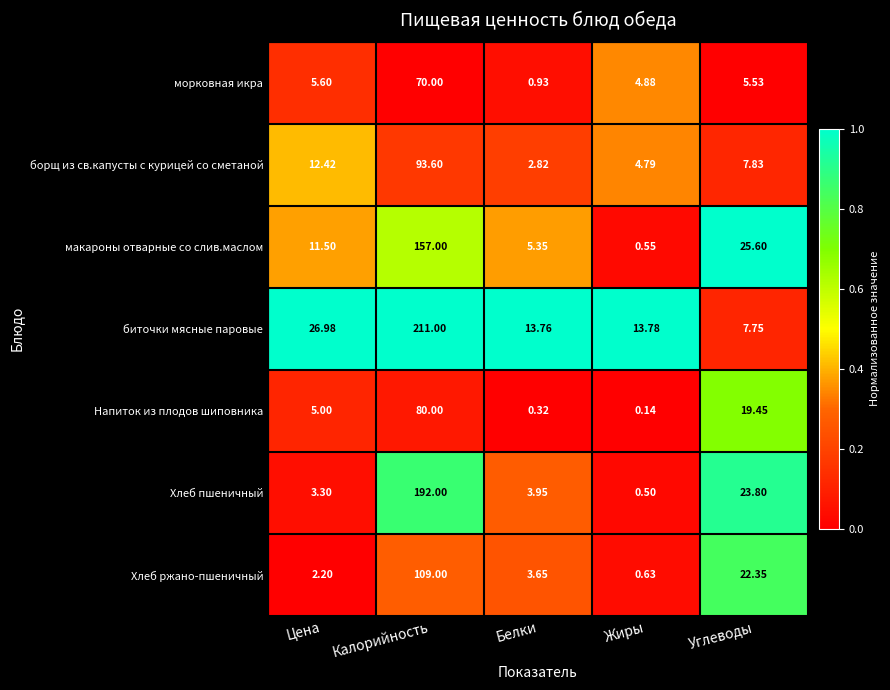

What is the total value across all series at Углеводы?

112.3